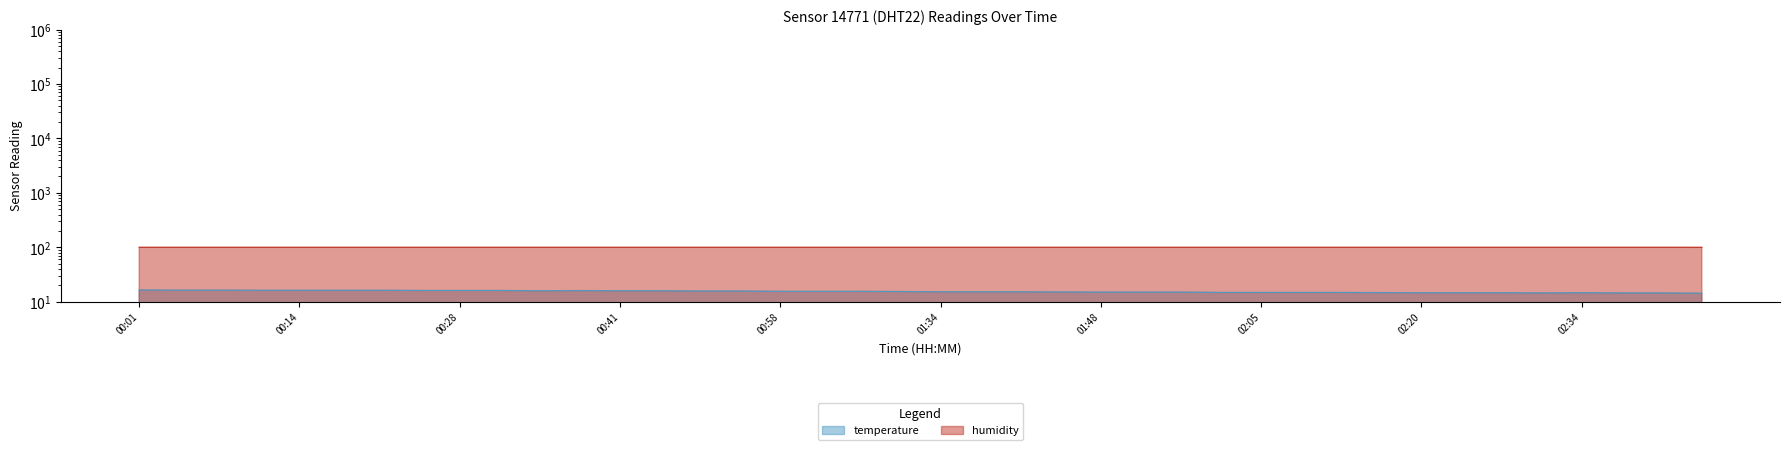

The value of humidity at 00:11 is 99.9. True or false?

True